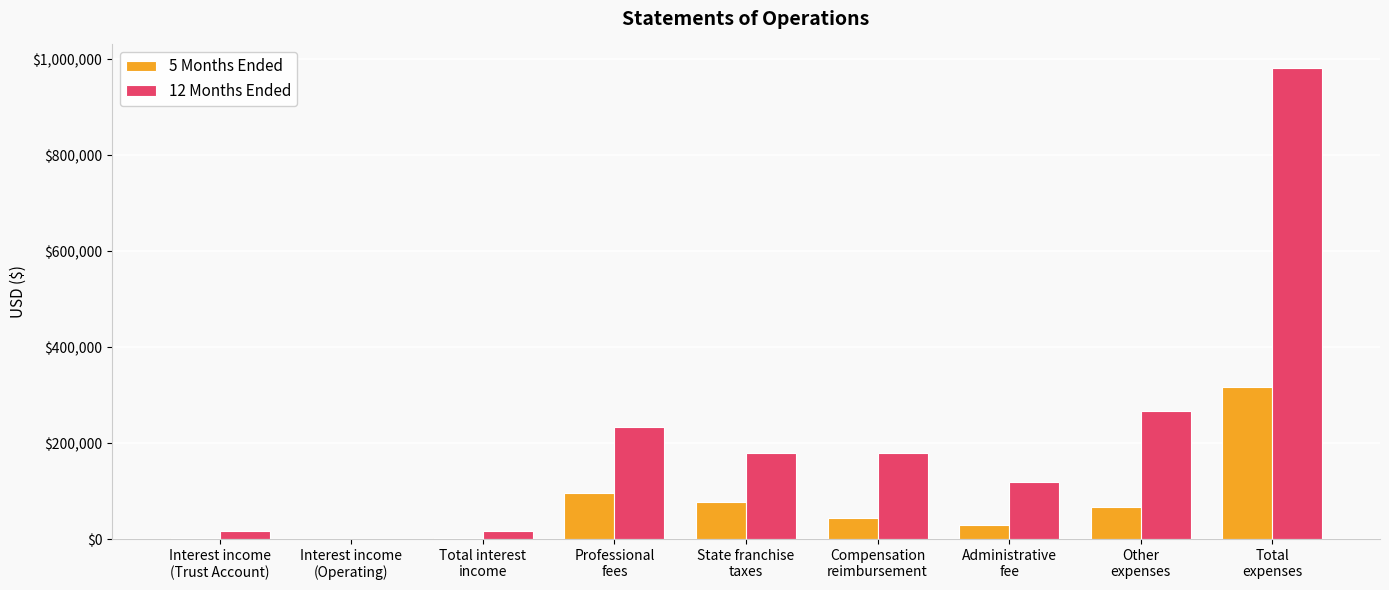

What is the highest value of the 5 Months Ended series?

316265